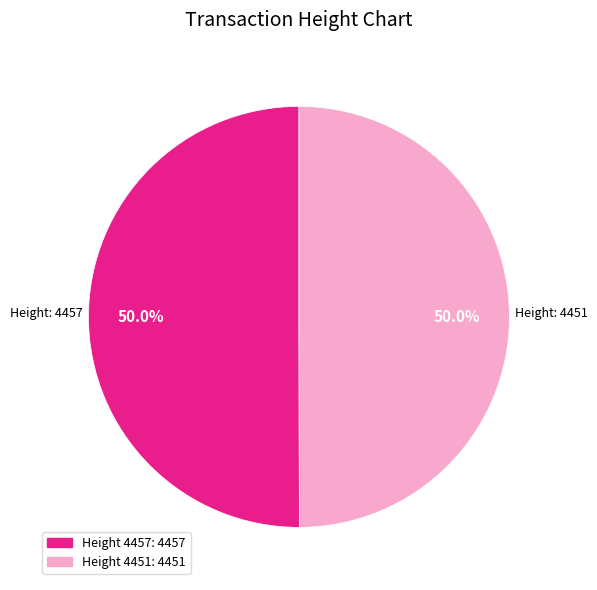

What portion of the pie excludes Height: 4457?

50.0%